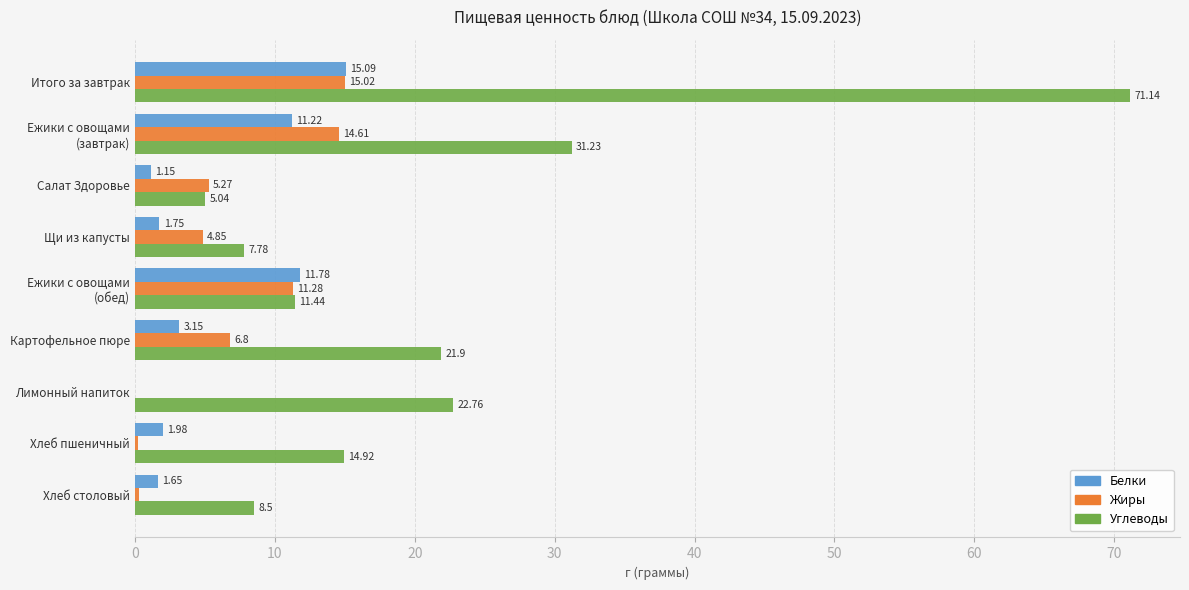

Which series has the widest spread of values?

Углеводы